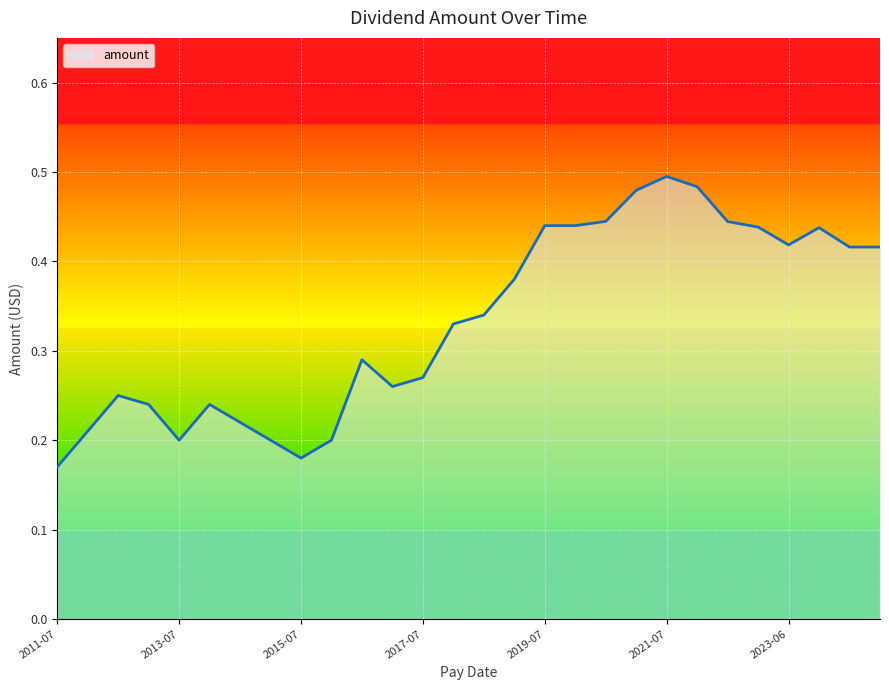

Reading left to right, extract all data points from this chart.

0.2	0.2	0.2	0.2	0.2	0.2	0.2	0.2	0.2	0.2	0.3	0.3	0.3	0.3	0.3	0.4	0.4	0.4	0.4	0.5	0.5	0.5	0.4	0.4	0.4	0.4	0.4	0.4